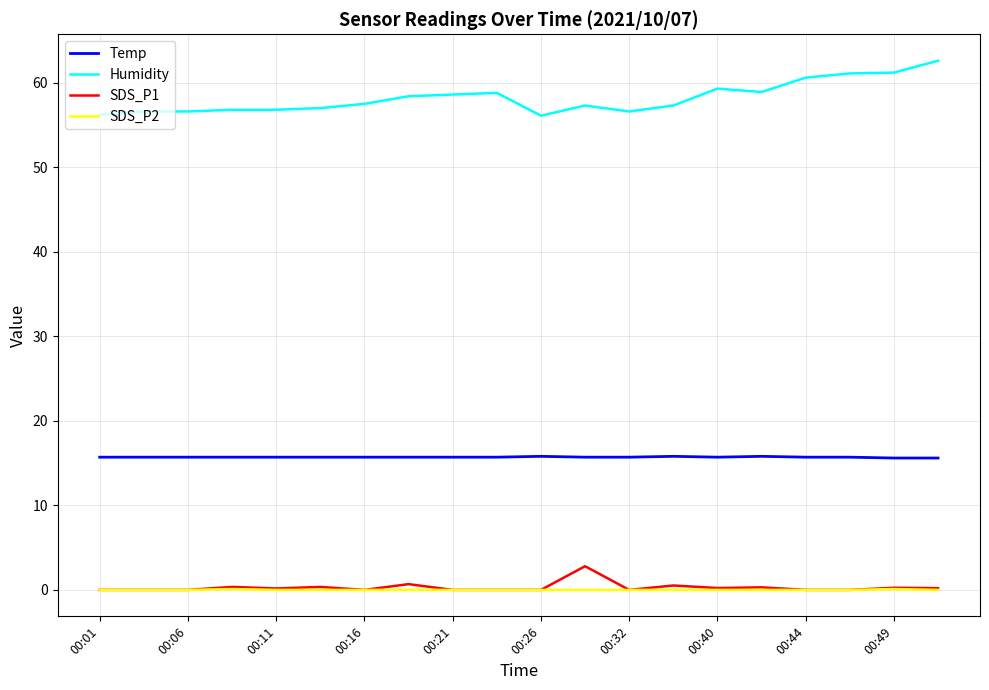

True or false: SDS_P1 and Temp cross at least once.

False